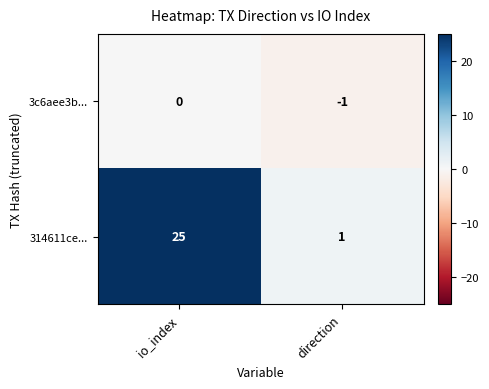

Is it true that 314611ce... equals 1 at direction?

True